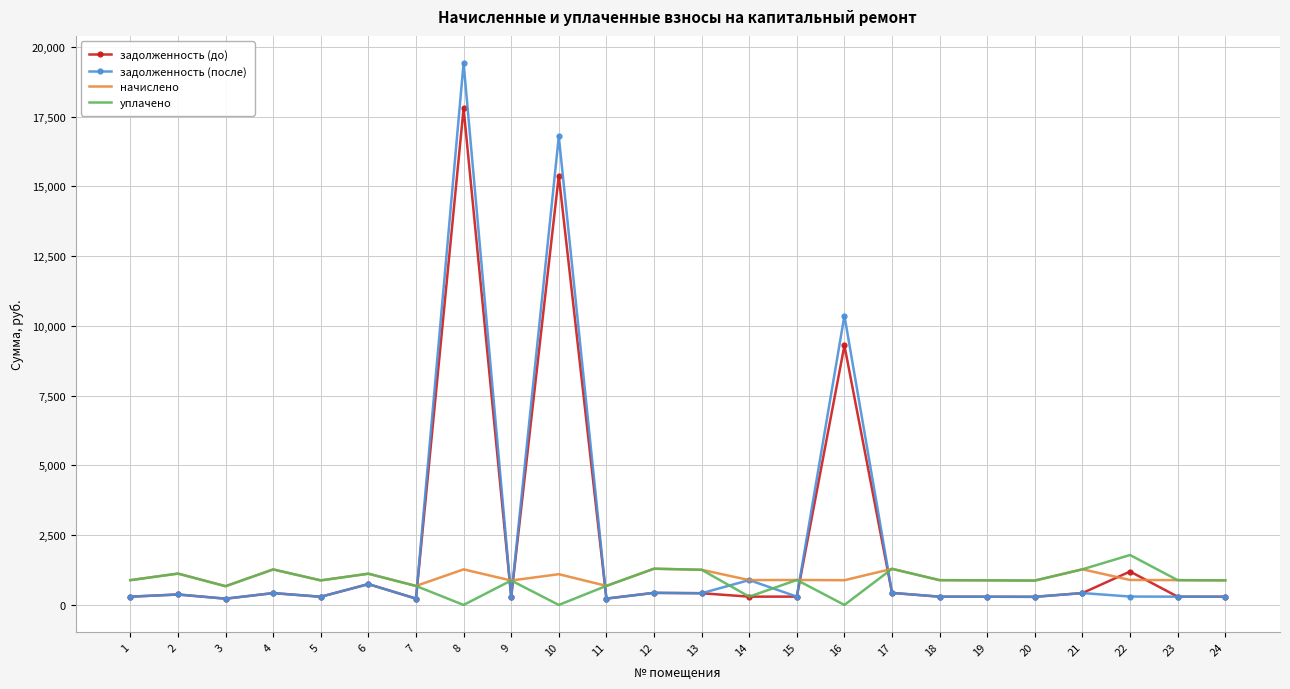

True or false: уплачено and задолженность (до) cross at least once.

True